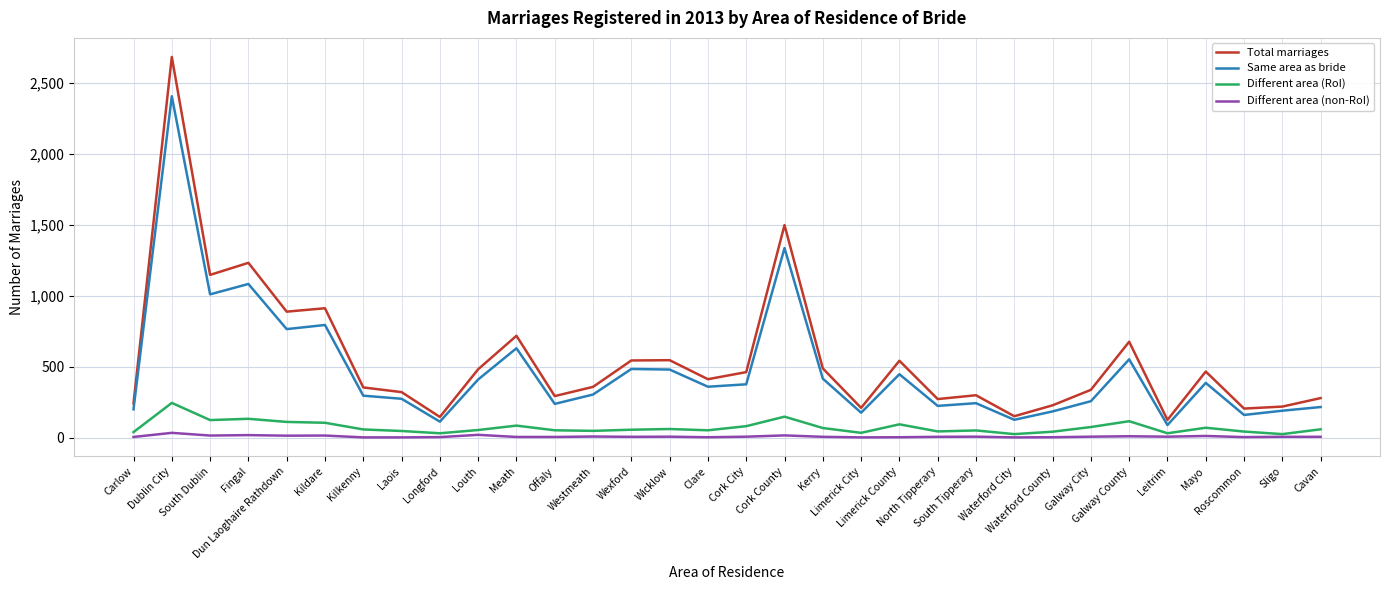

At which category is the sum across all series the highest?

Dublin City